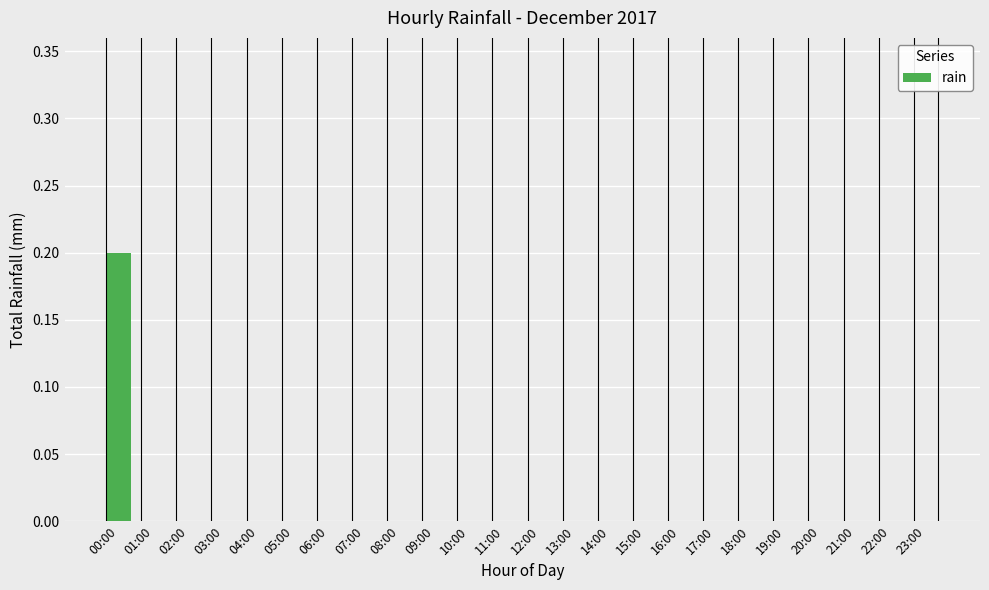

The value at 06:00 is -0.1. True or false?

False